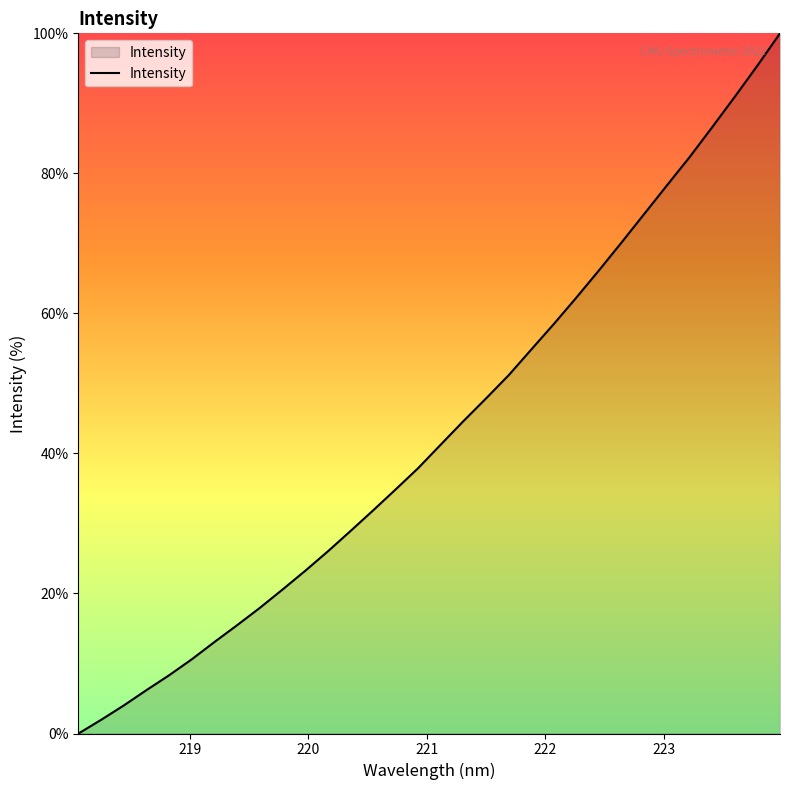

What is the maximum value shown in the chart?

100.0